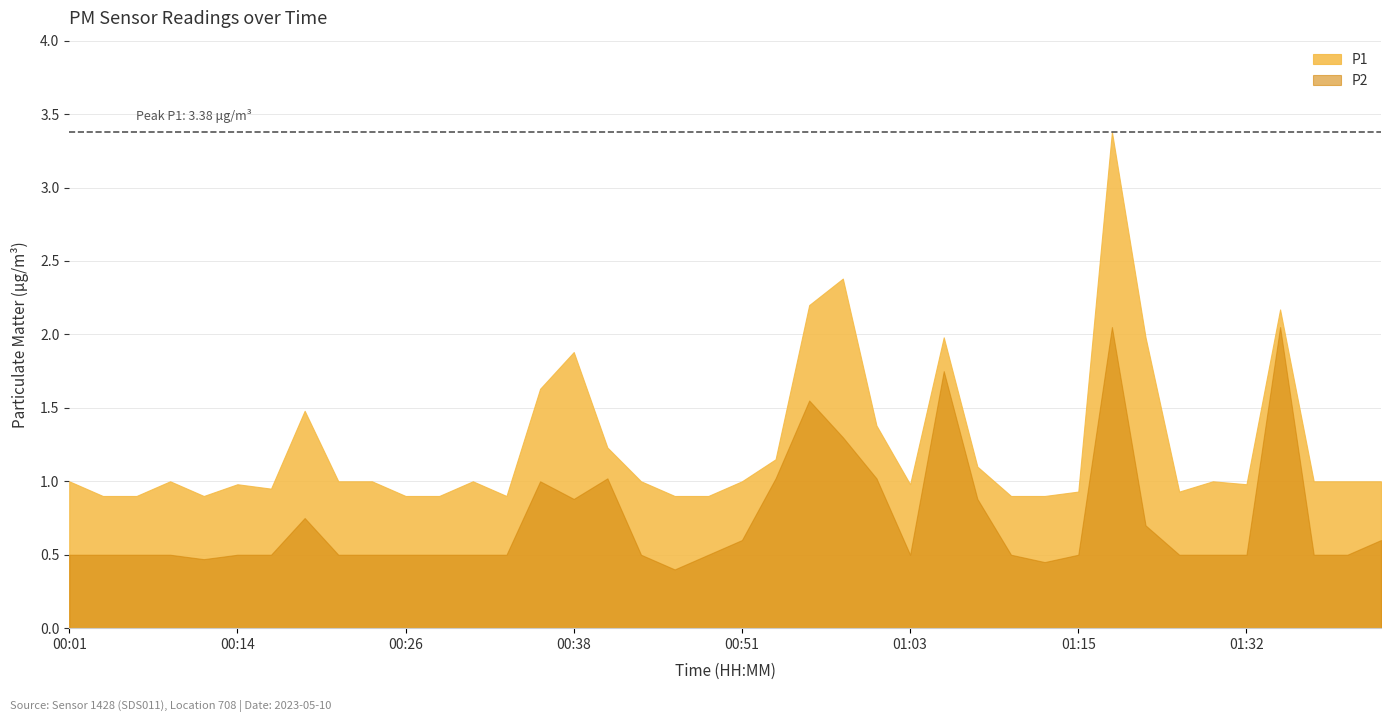

Does the chart display data point markers on the line(s)?

No